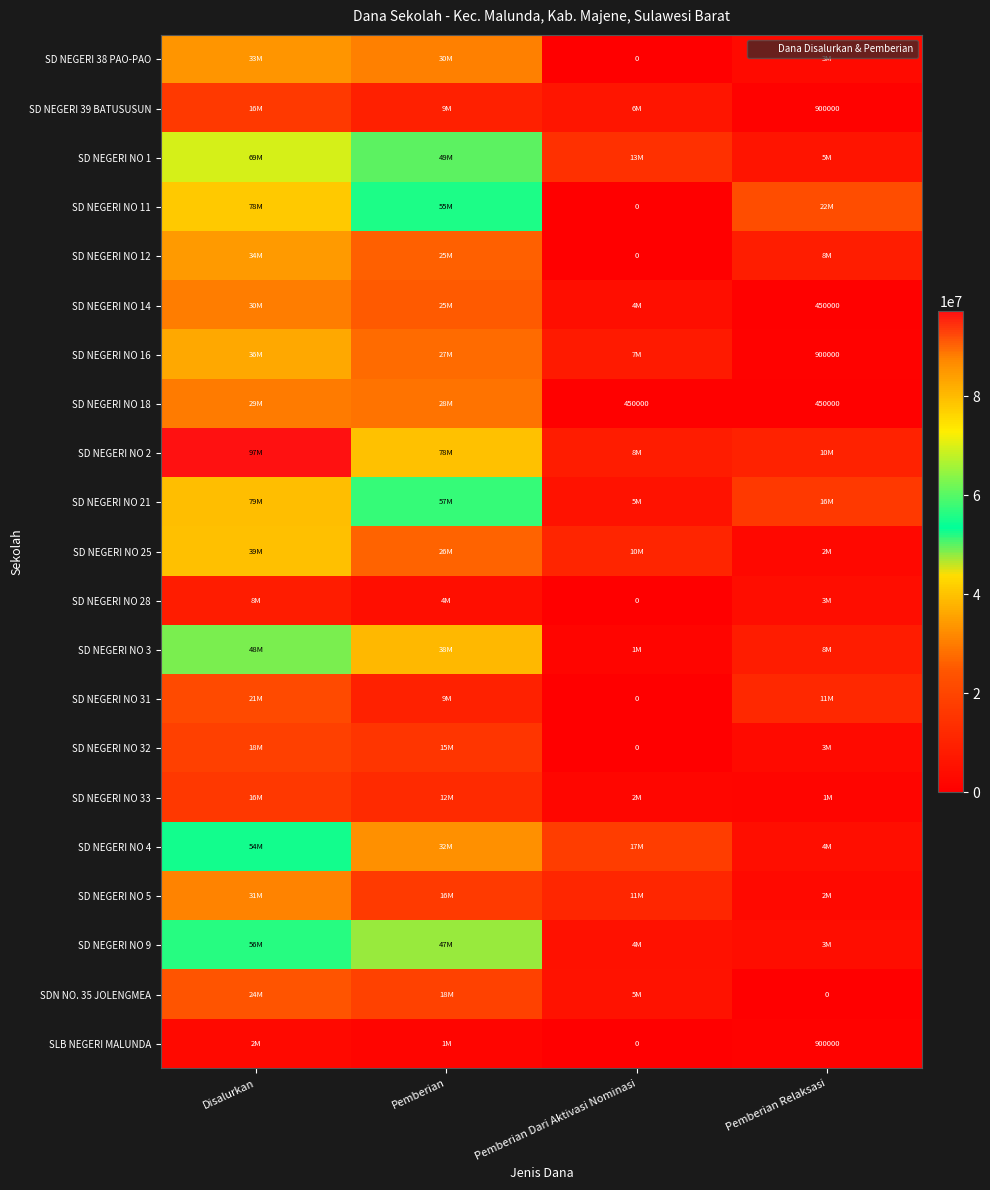

Where does the SD NEGERI NO 16 series first go above 27675000?

Disalurkan